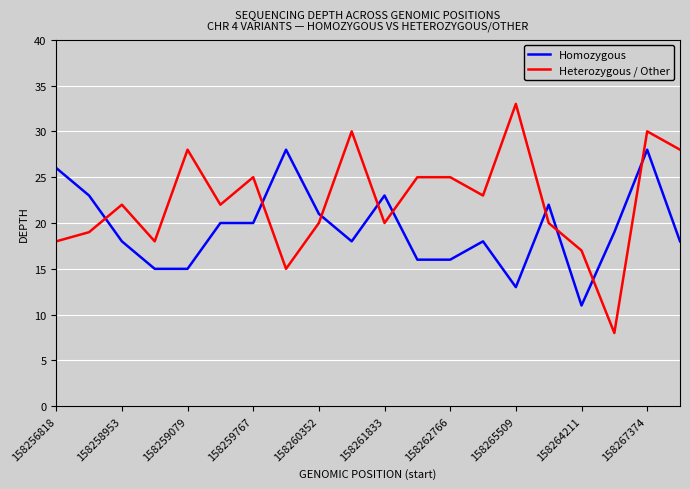

Rank the series by their maximum value, from lowest to highest.

Homozygous, Heterozygous / Other